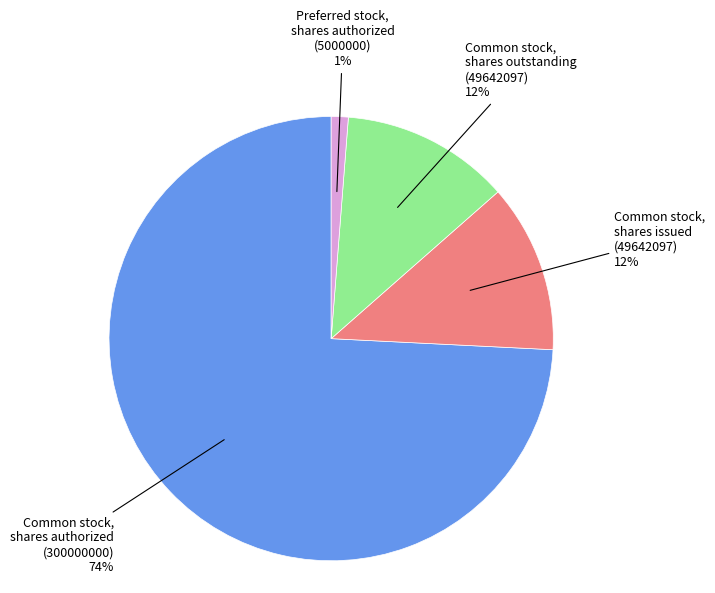

Does Common stock, shares authorized (300000000) account for over 50% of the chart?

Yes